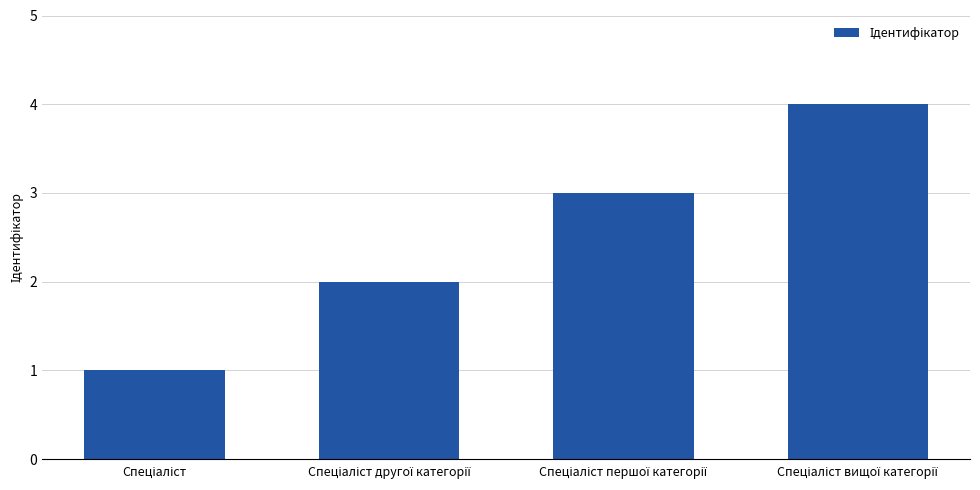

How many data points does each series have?

4